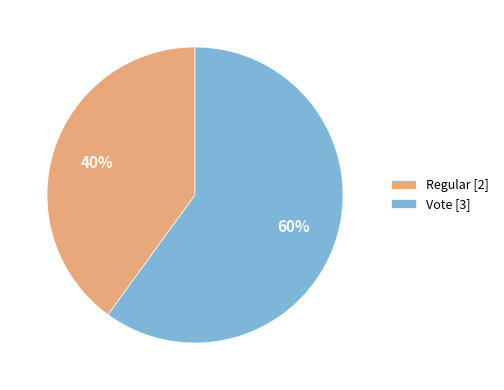

Which slice is the largest?

Vote